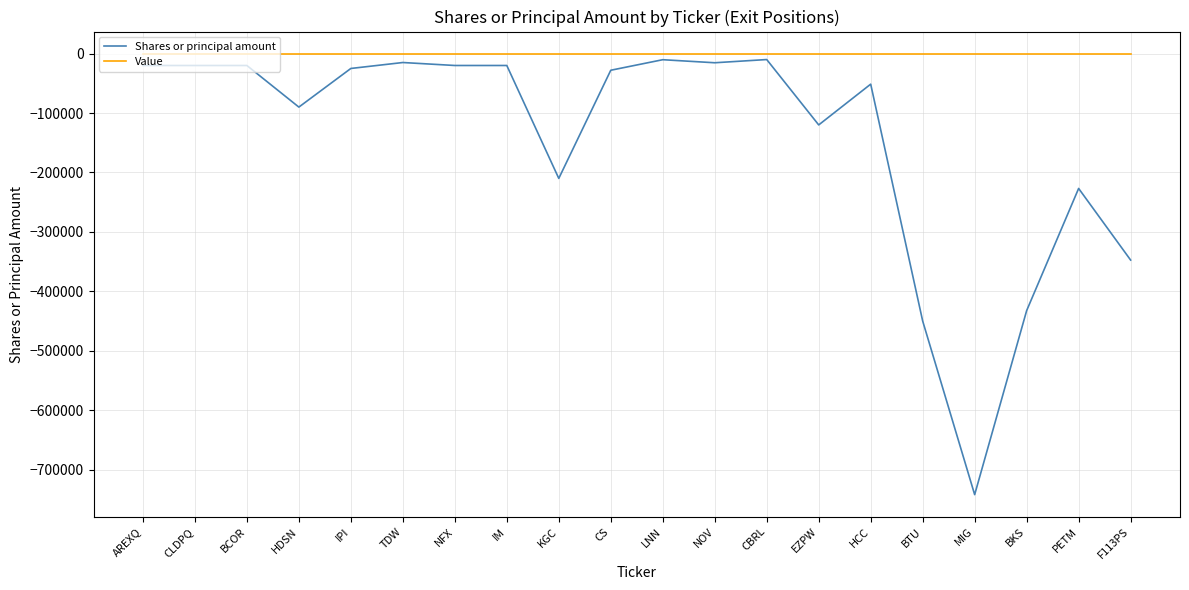

Does the chart have visible grid lines?

Yes